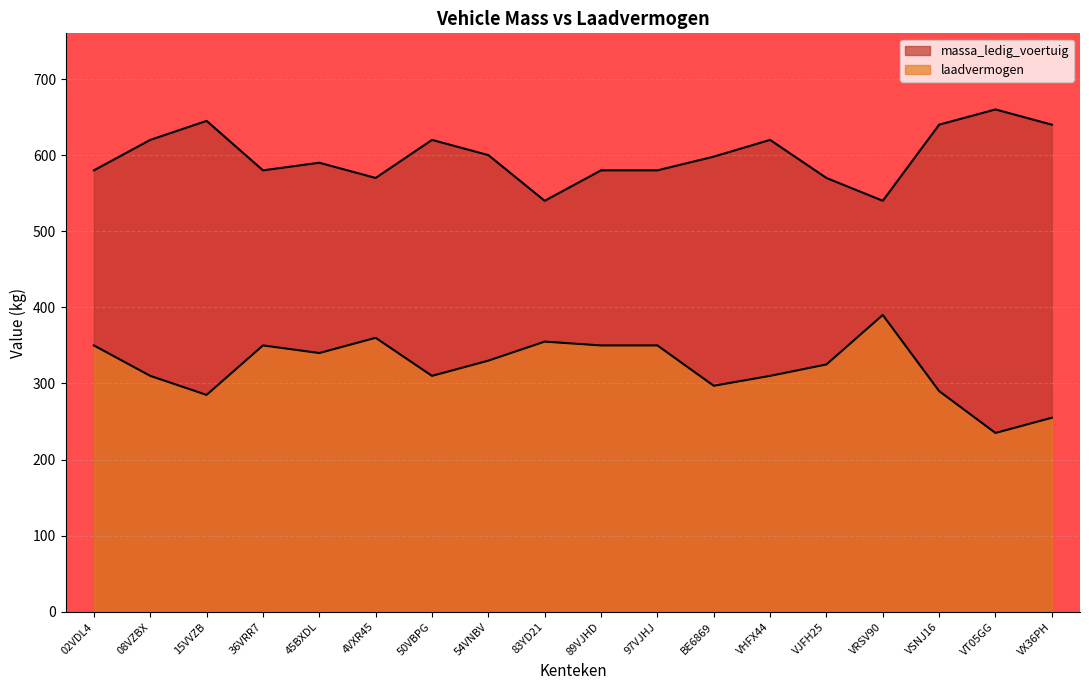

The value of laadvermogen at 54VNBV is 176. True or false?

False